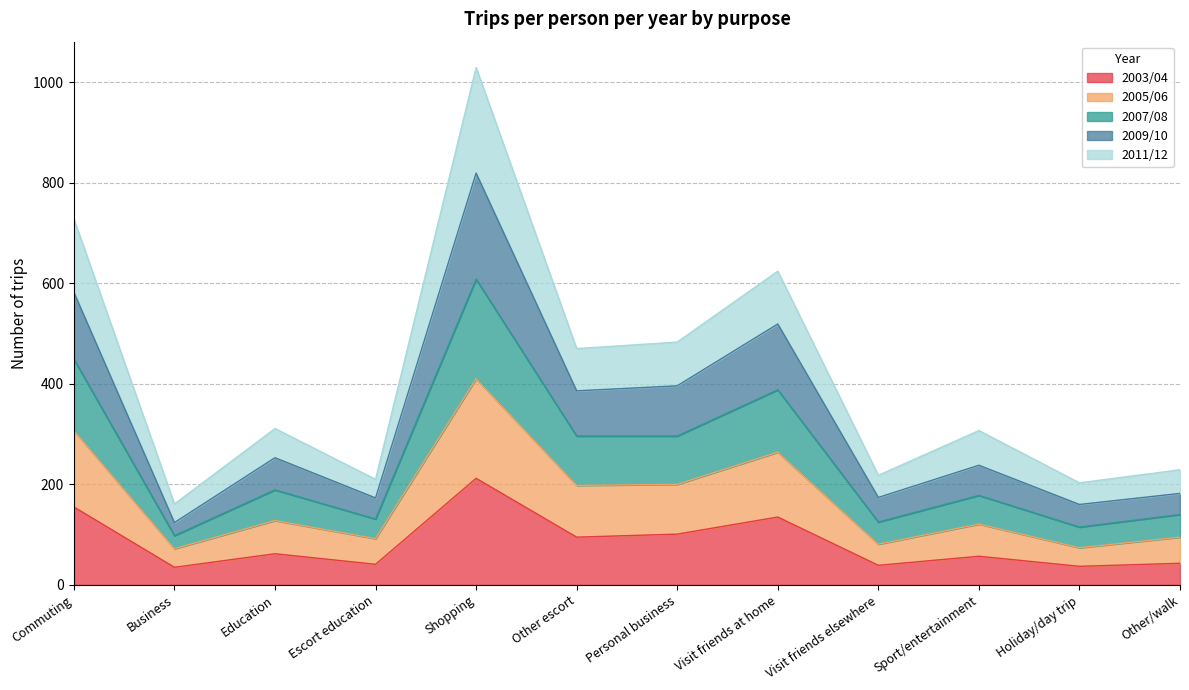

Where does the 2003/04 series first go above 62?

Commuting